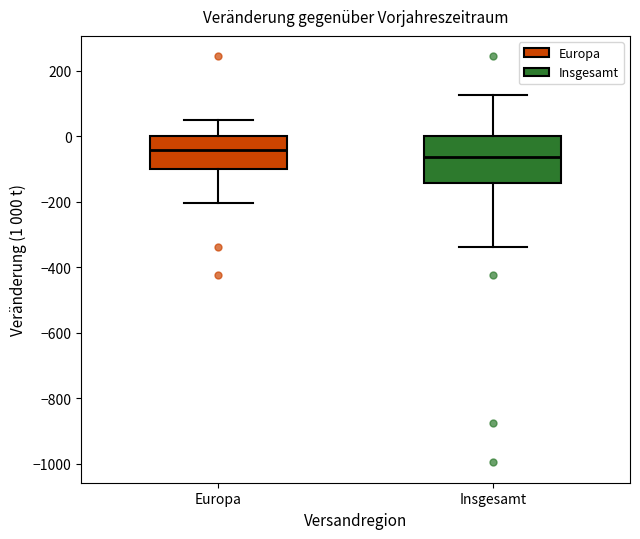

Which box's median line is the lowest?

Insgesamt